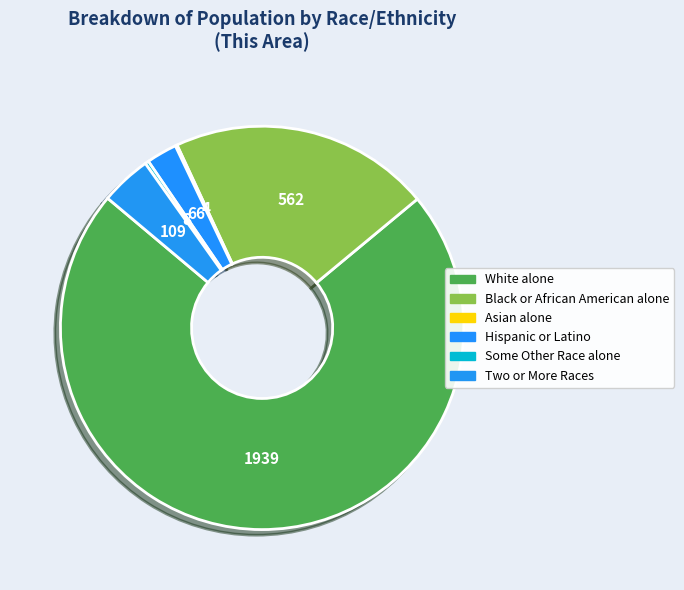

What is the total percentage of Black or African American alone and Some Other Race alone?

21.2%